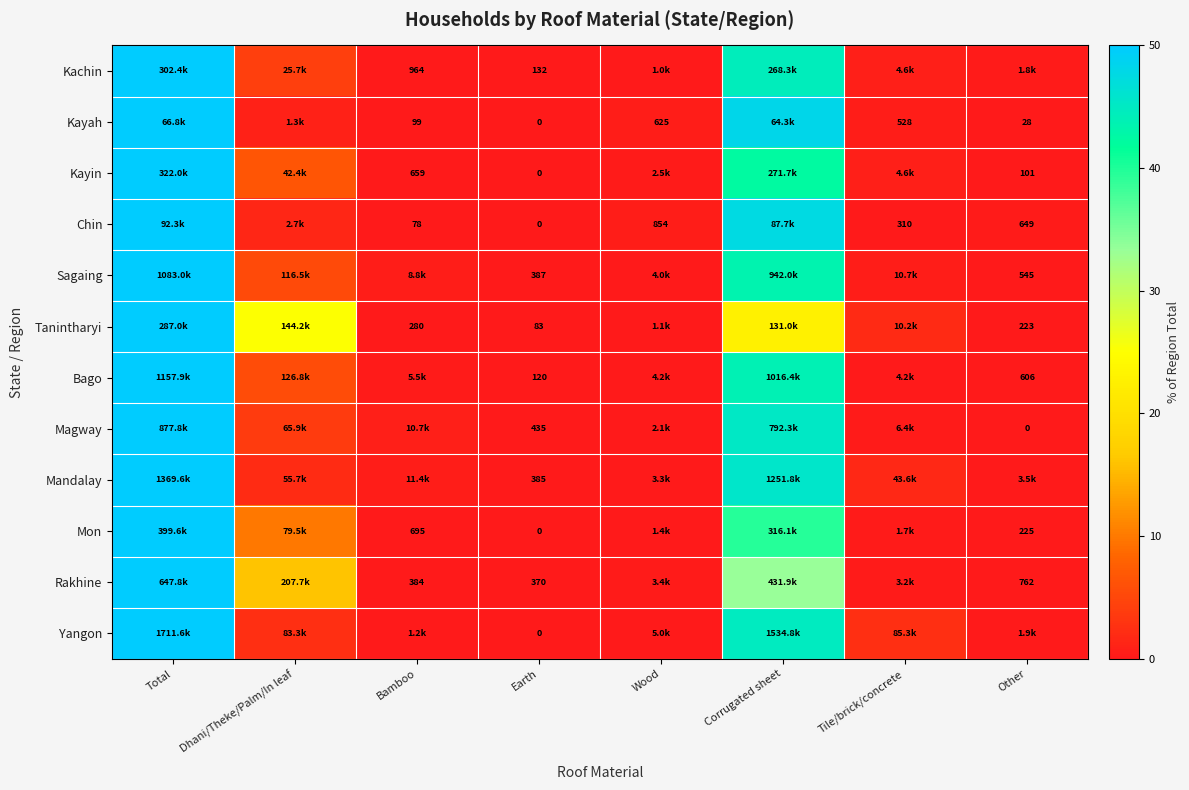

Which label corresponds to the smallest value in the chart?

Earth